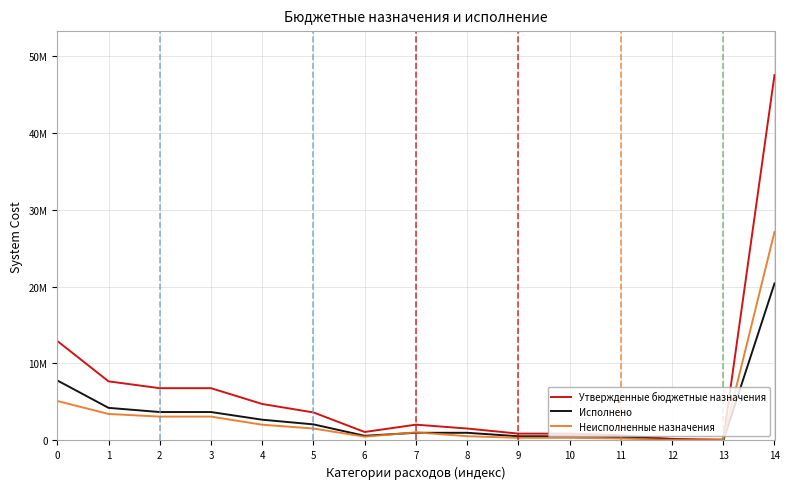

What are all the series names shown in the legend?

Утвержденные бюджетные назначения, Исполнено, Неисполненные назначения